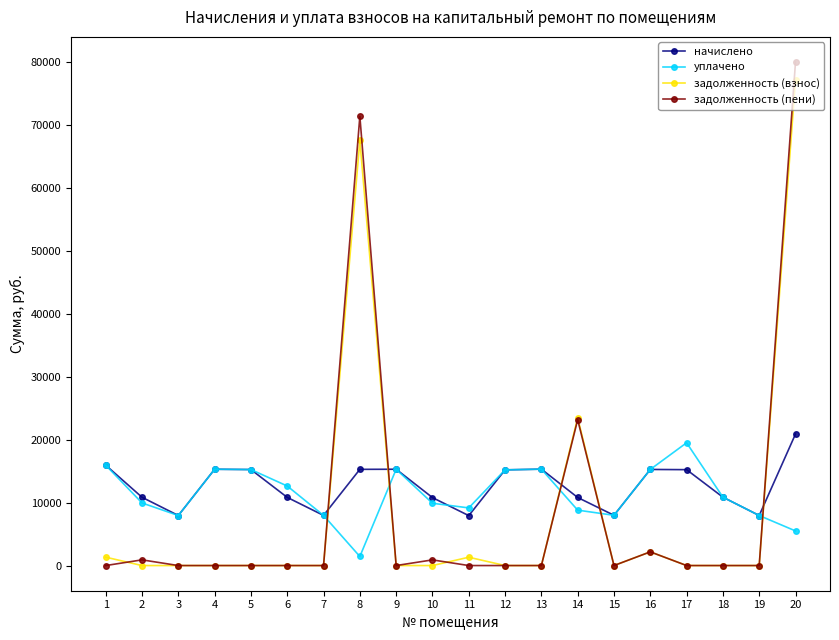

What are all the series names shown in the legend?

начислено, уплачено, задолженность (взнос), задолженность (пени)